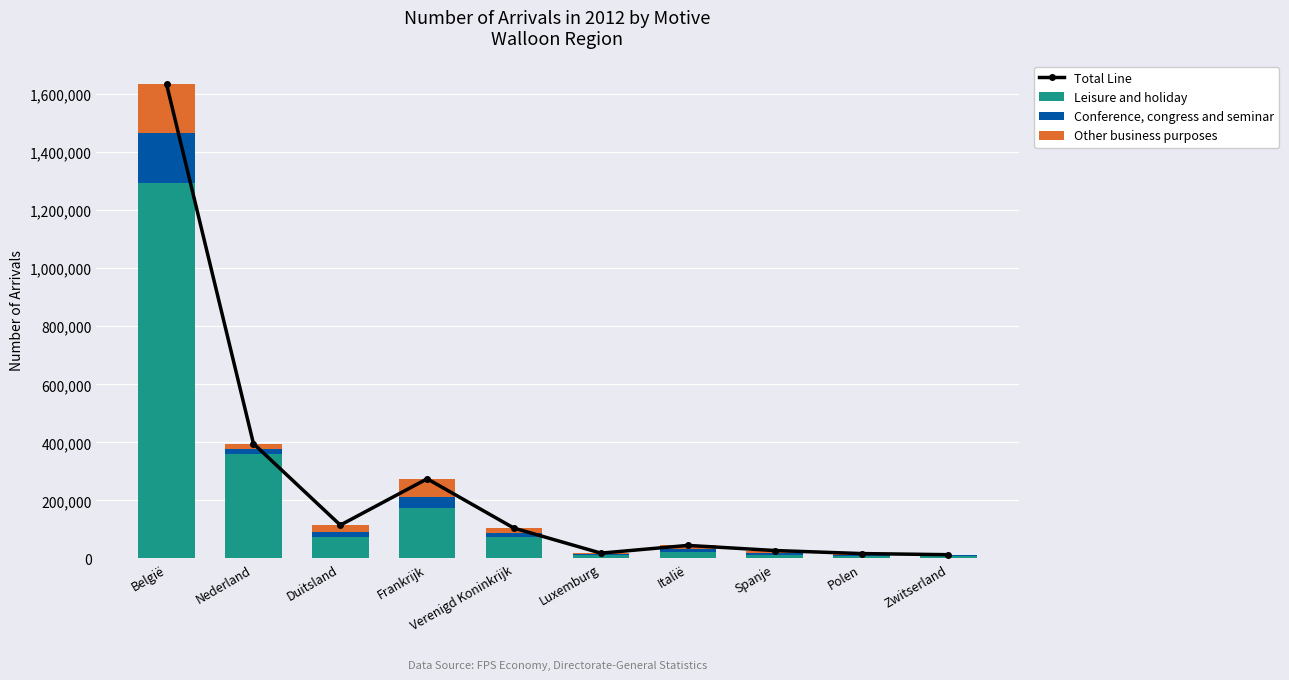

Which category has the lowest value in the Other business purposes series?

Zwitserland